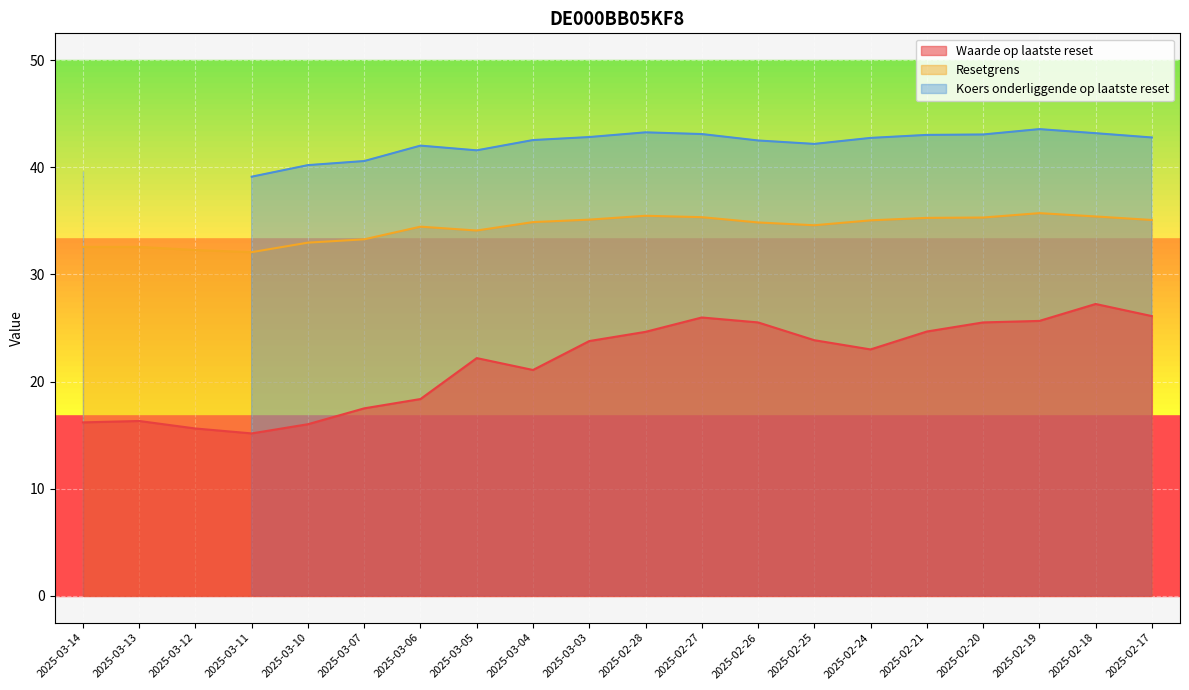

Is the value of Resetgrens at 2025-02-17 greater than the value of Waarde op laatste reset at 2025-02-20?

Yes